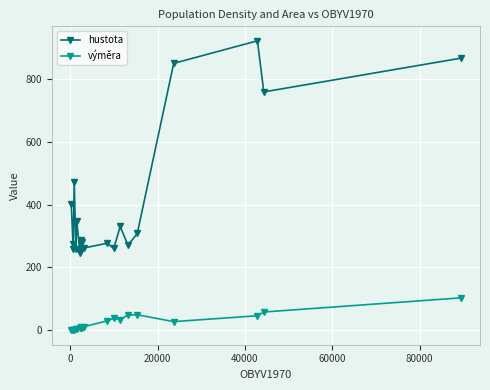

Which series has the widest spread of values?

hustota